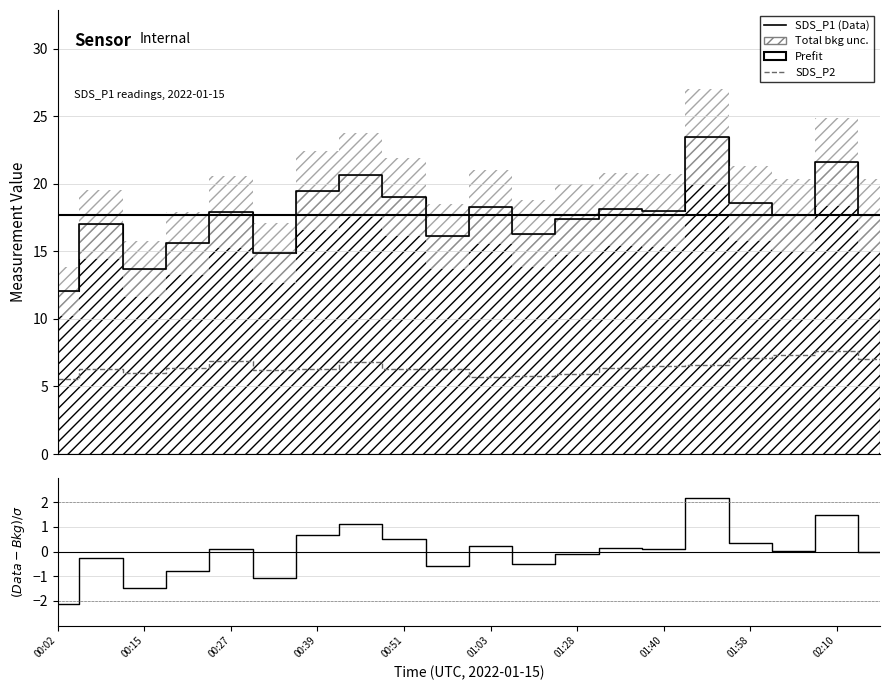

What position from the right is 01:28?

8